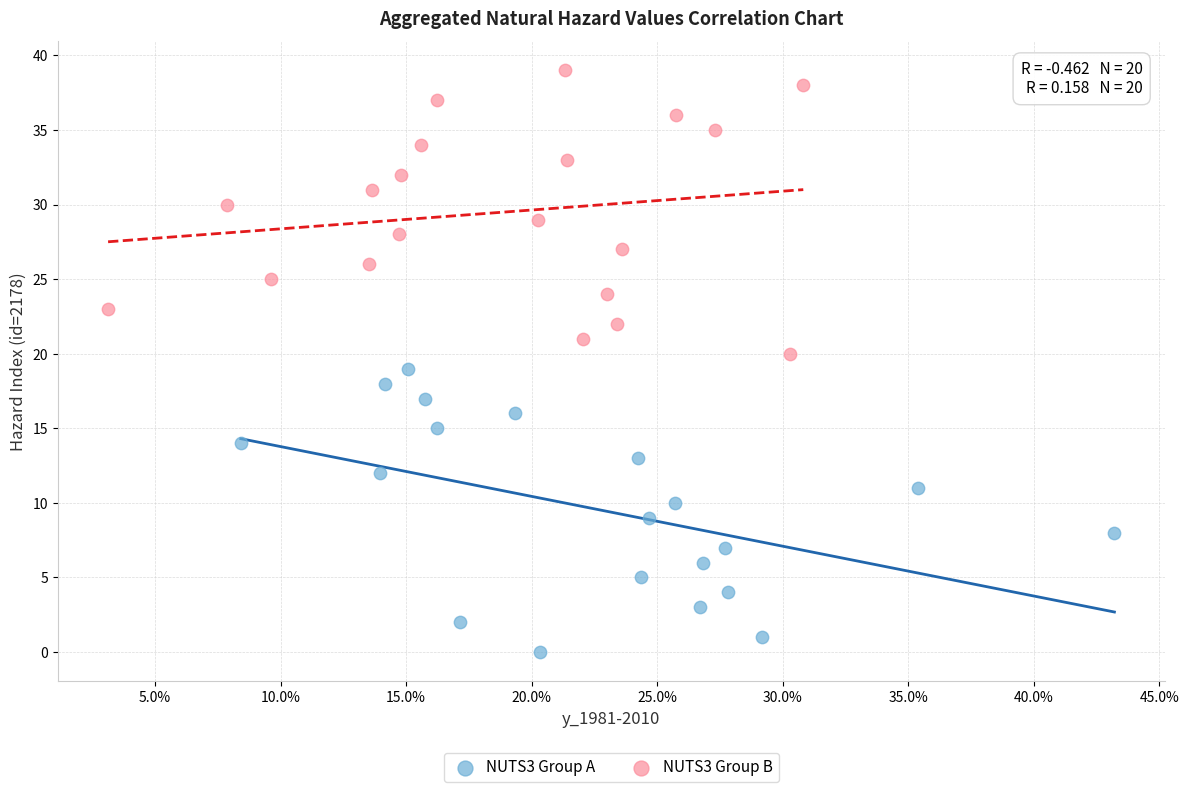

What are all the series names shown in the legend?

NUTS3 Group A, NUTS3 Group B